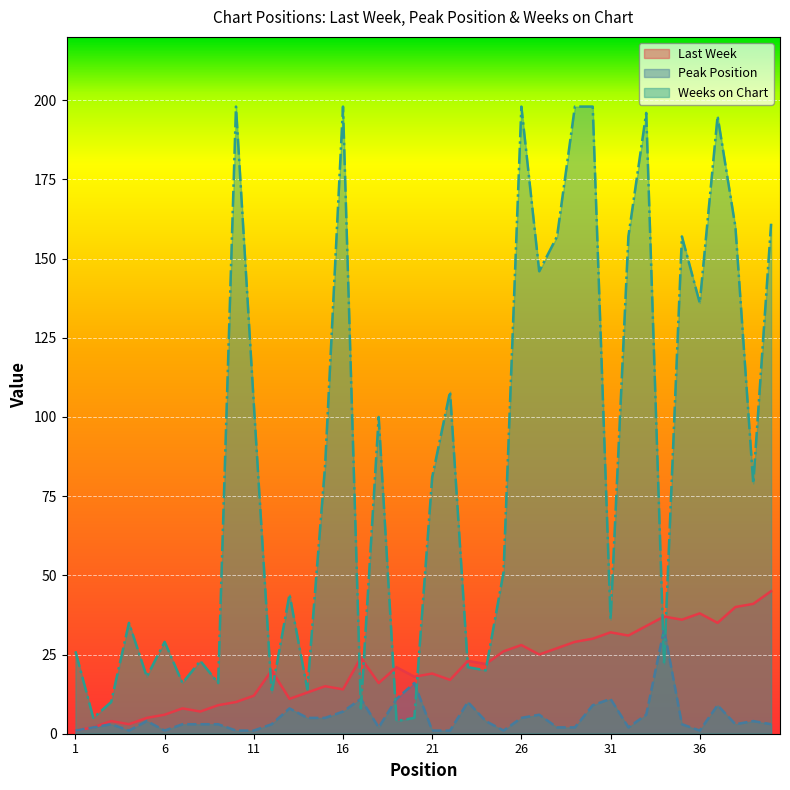

What is the total value across all series at 40?

209